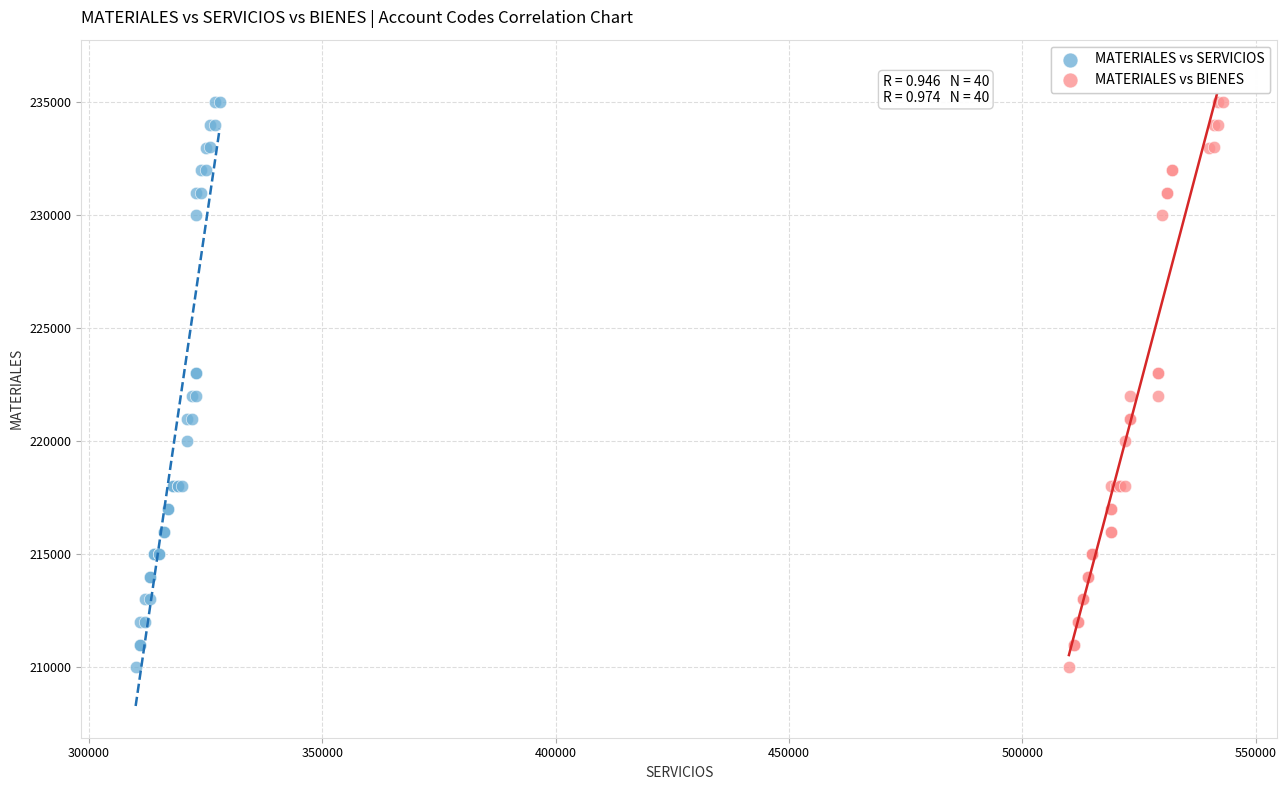

What are all the series names shown in the legend?

MATERIALES vs SERVICIOS, MATERIALES vs BIENES